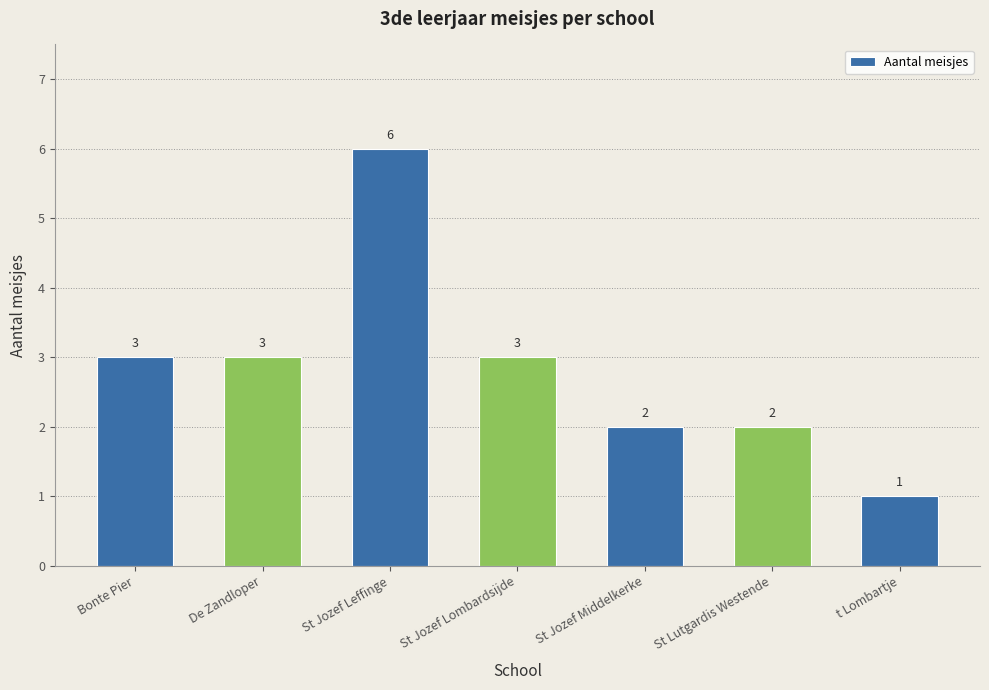

Which label corresponds to the smallest value in the chart?

t Lombartje